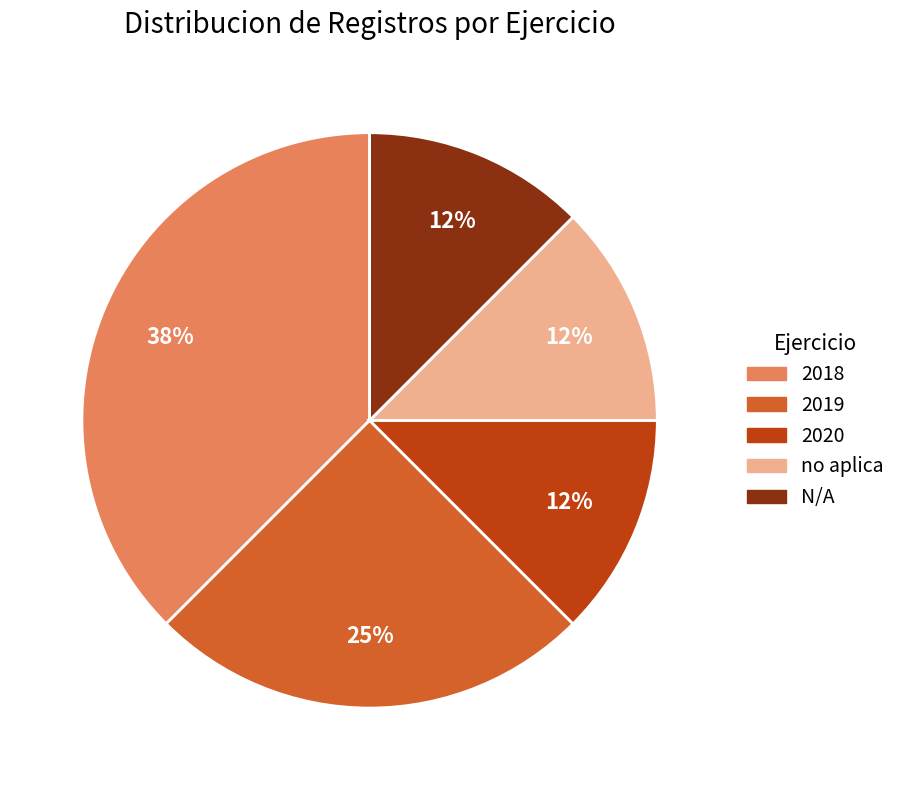

Is it true that 2020 is 12% of the pie?

True